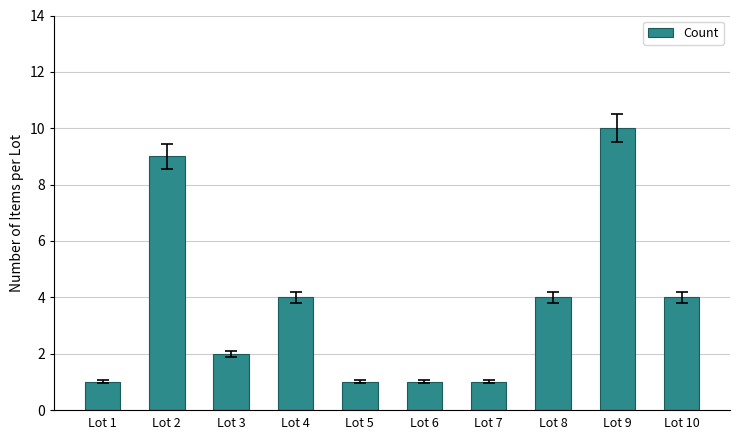

The chart shows a value of 2 at Lot 3. True or false?

True